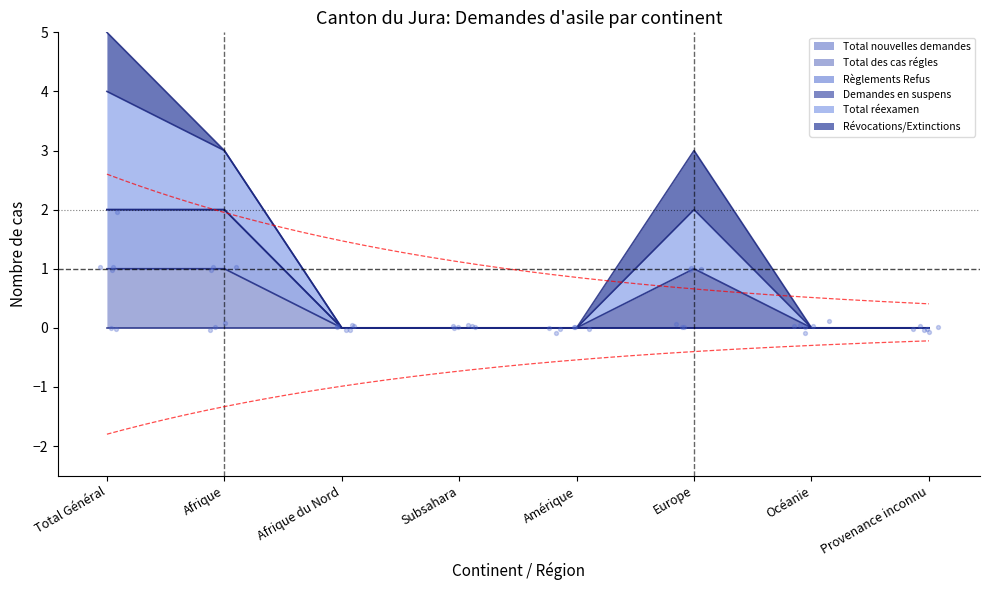

Which series has the largest total across all categories?

Total réexamen